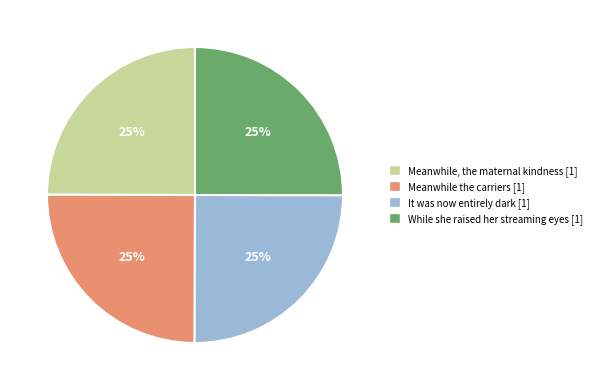

To the nearest percent, what is the average slice percentage?

25%